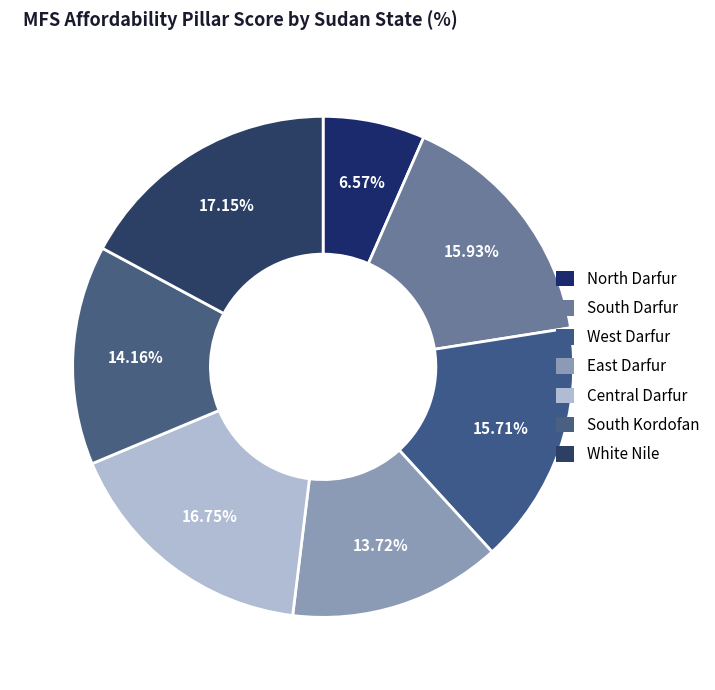

How much of the chart is everything except West Darfur?

84.3%